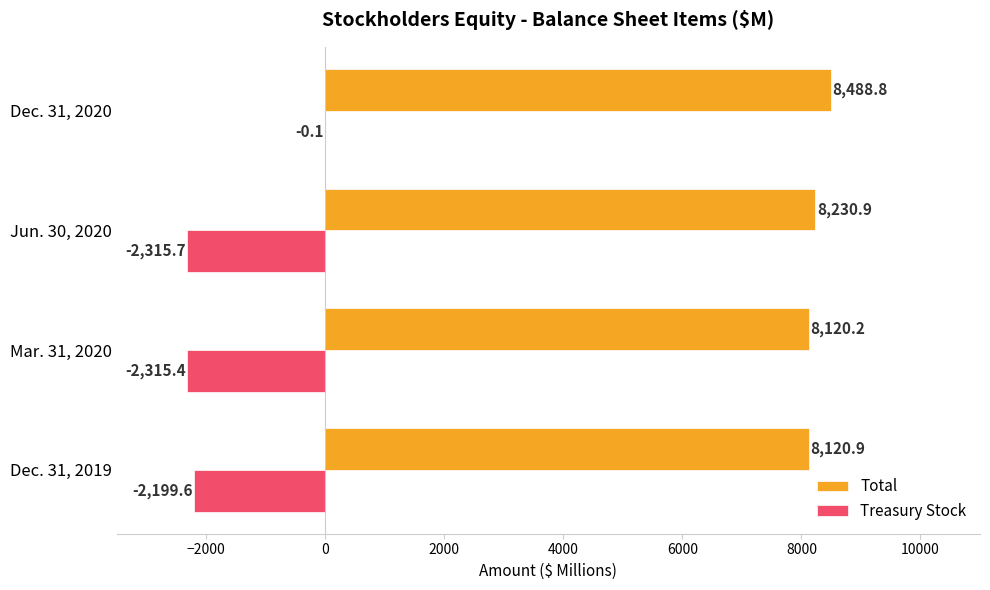

Where is Total nearest to the value 8304?

Jun. 30, 2020